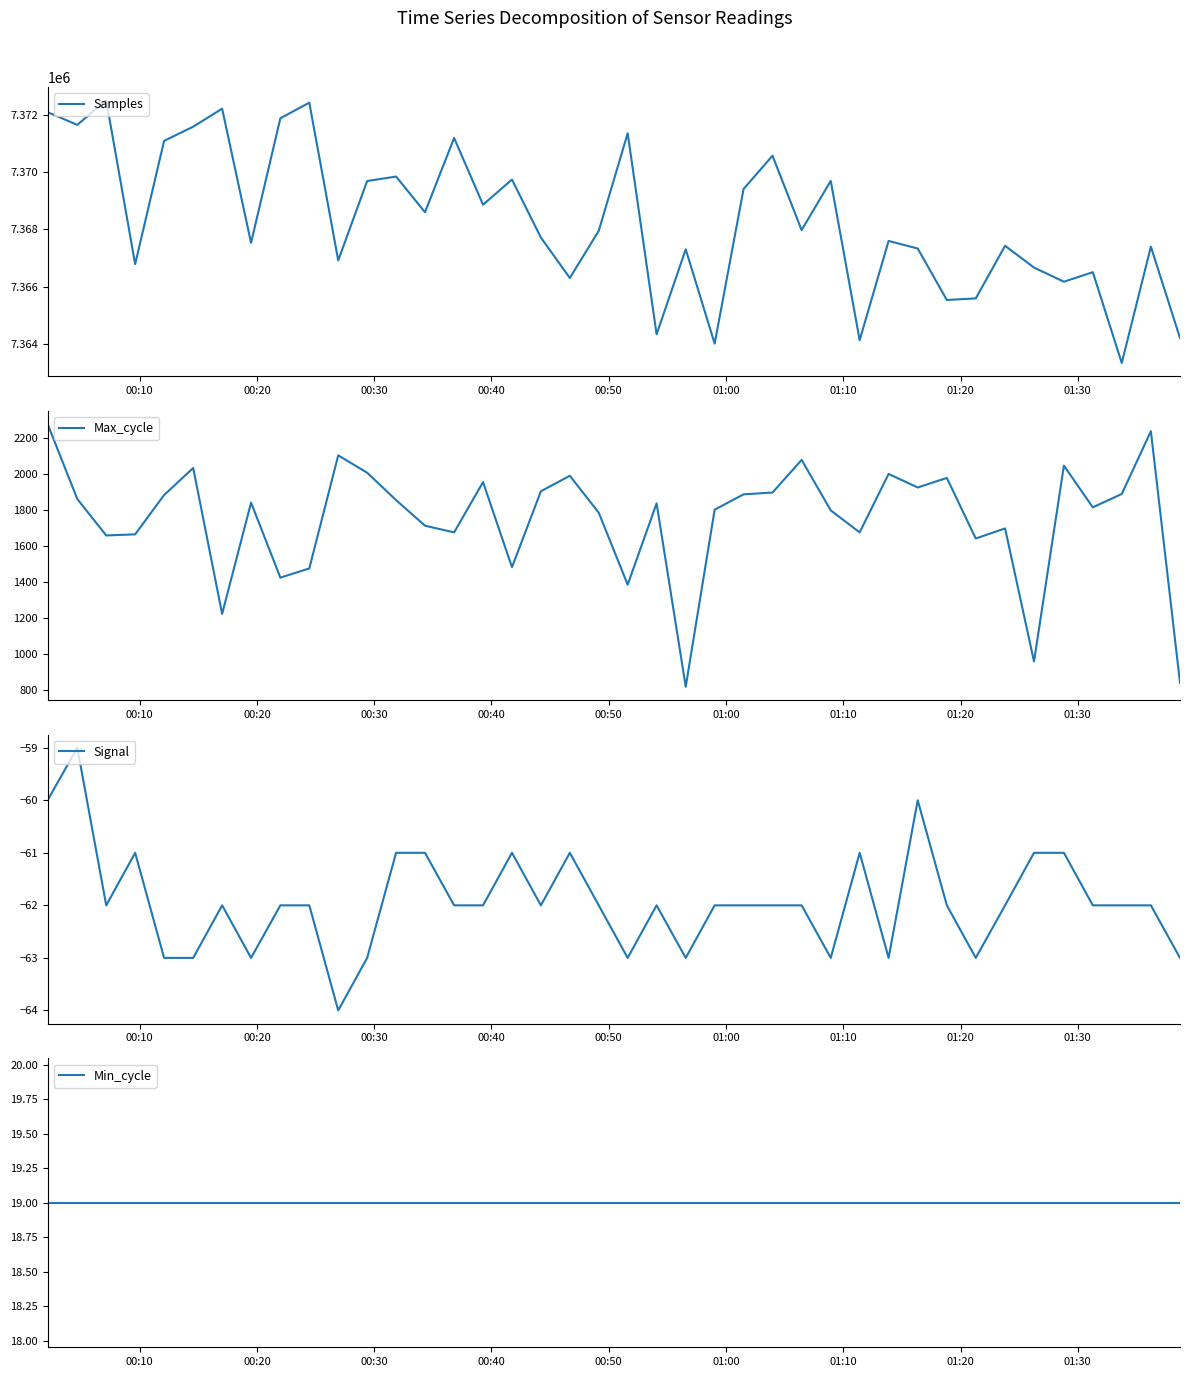

Rank the series at 00:50 from highest to lowest value.

Samples, Max_cycle, Min_cycle, Signal